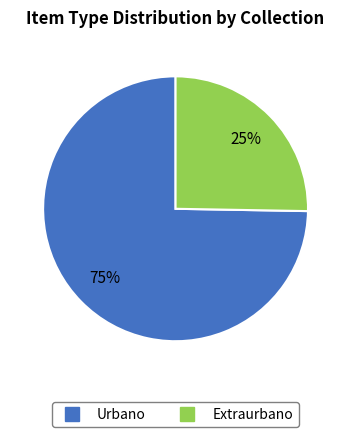

Does any single category account for the majority?

Yes